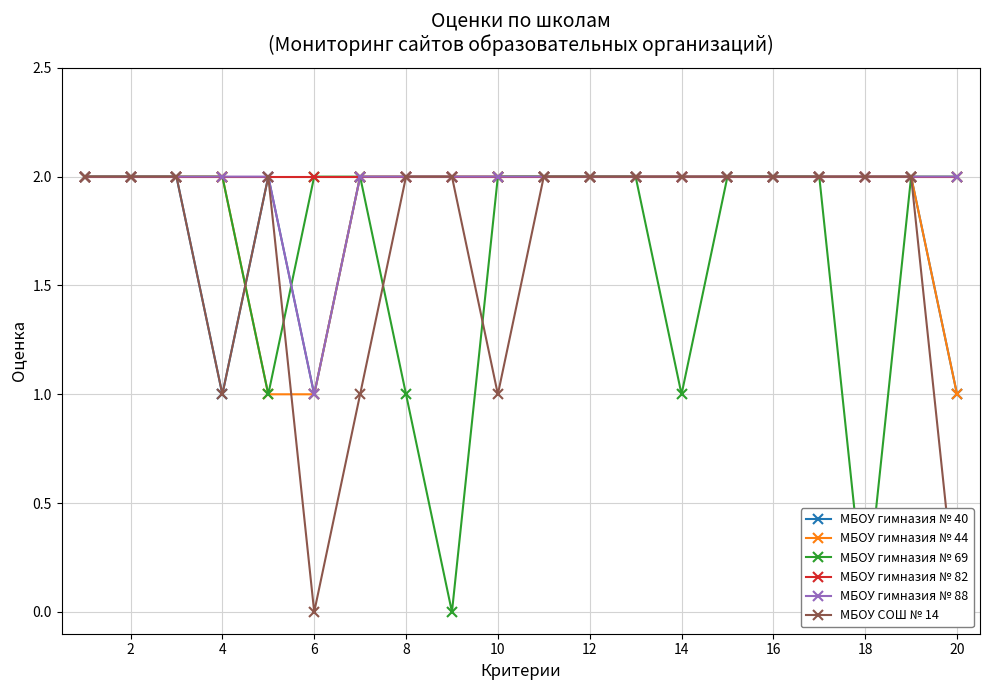

True or false: МБОУ гимназия № 88 and МБОУ гимназия № 40 intersect in this chart.

False